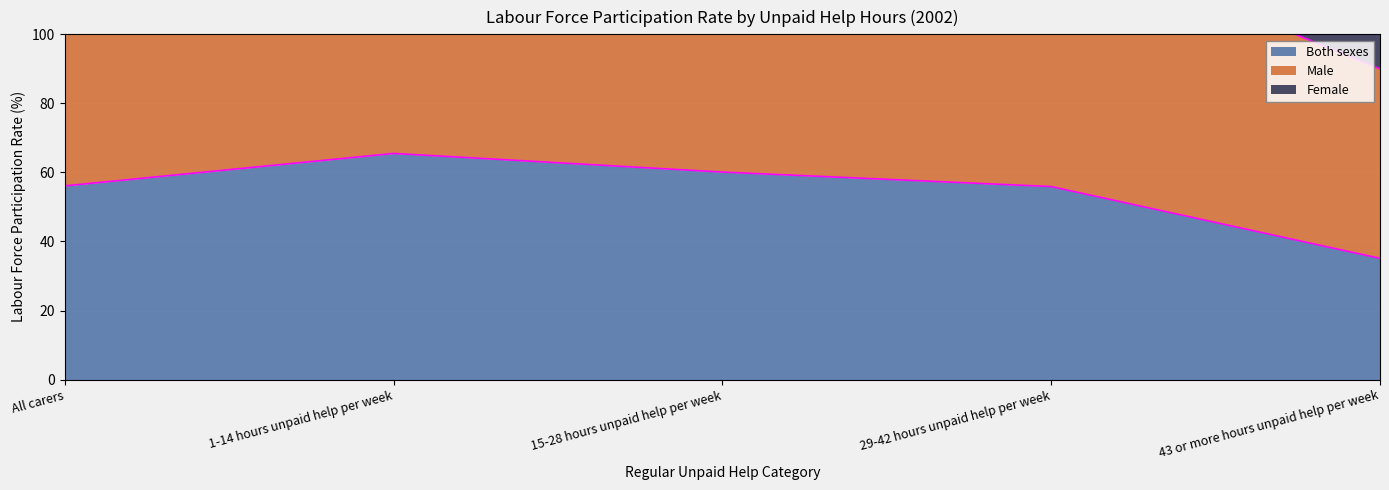

What is the value of the Female point at the 2nd from the left?

200.5